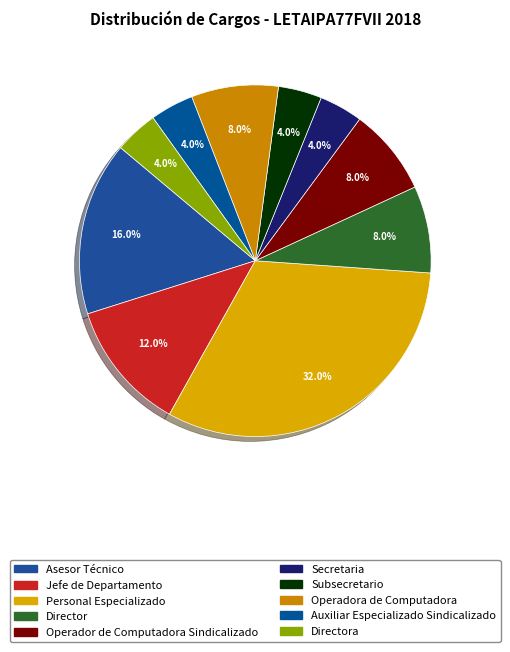

Is it true that Operadora de Computadora is 8% of the pie?

True